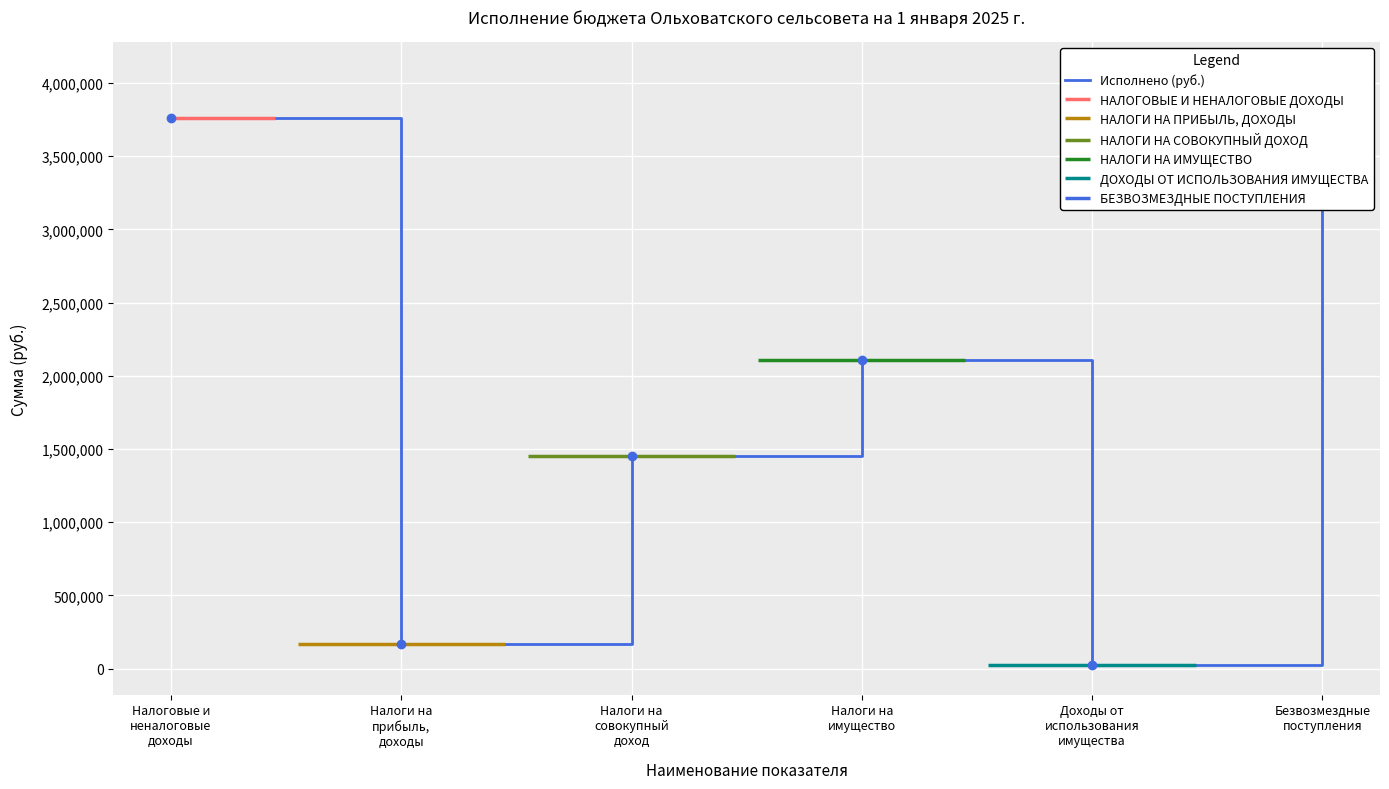

What is the difference between the values at Налоговые и
неналоговые
доходы and Безвозмездные
поступления?

316476.3